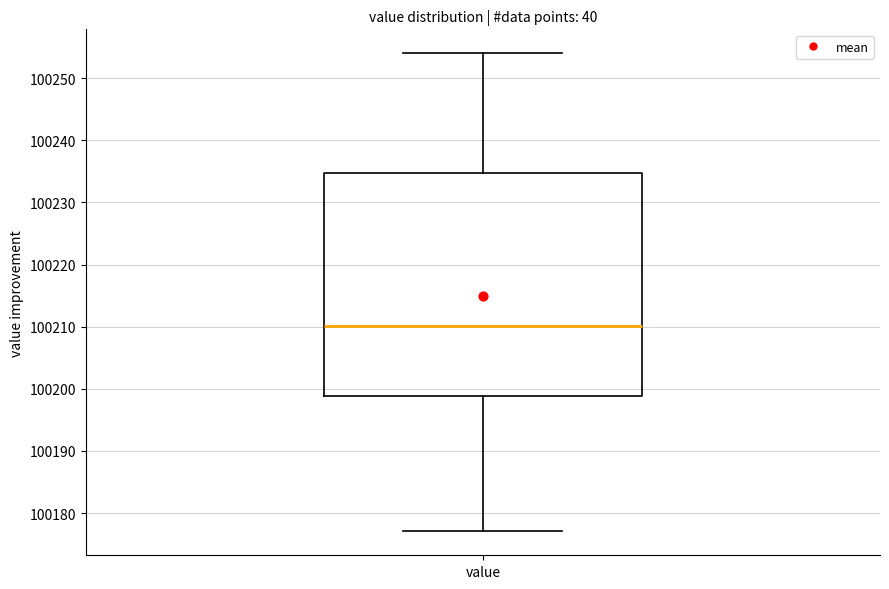

Where does the median line of the box for value sit on the y-axis? The values are not printed on the chart, so give them approximately, as read against the axis.

100210